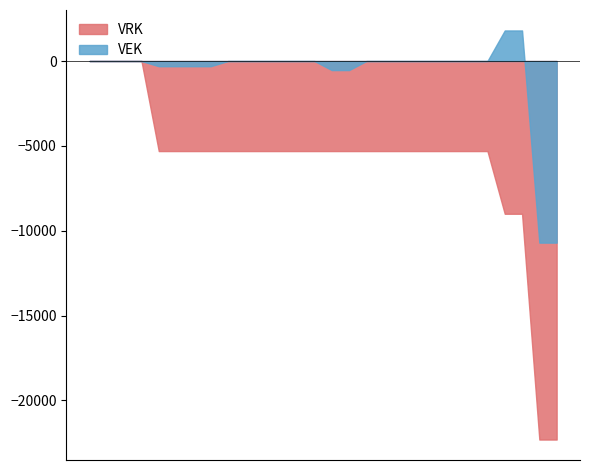

Rank the series by their maximum value, from lowest to highest.

VRK, VEK